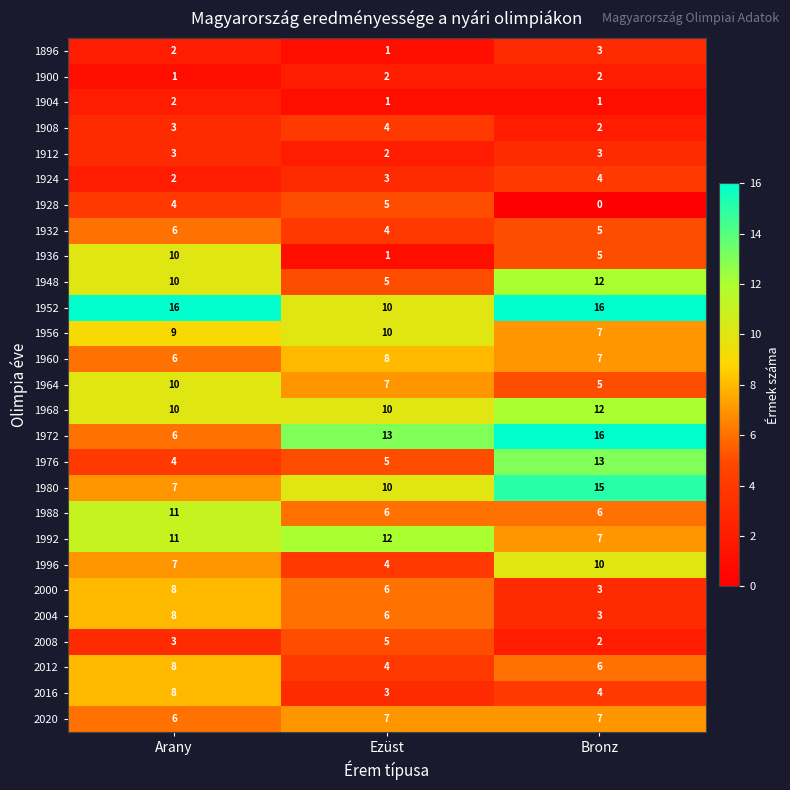

What is the total value across all series at Ezüst?

154